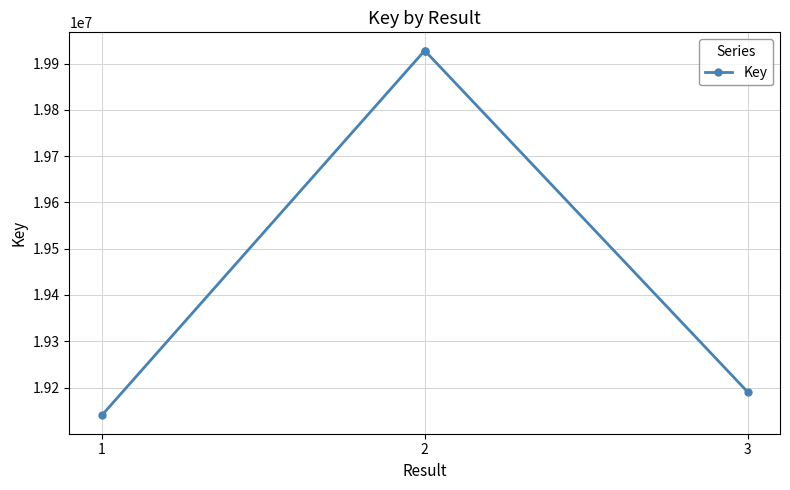

Is it true that the value at 2 is 19928040?

True